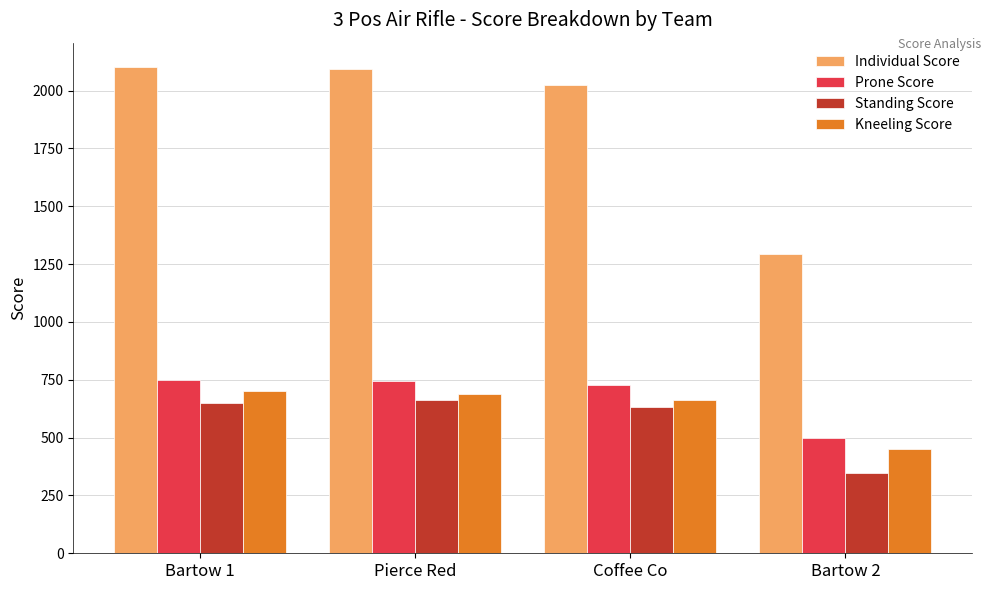

At Bartow 2, list the series in order from largest to smallest.

Individual Score, Prone Score, Kneeling Score, Standing Score